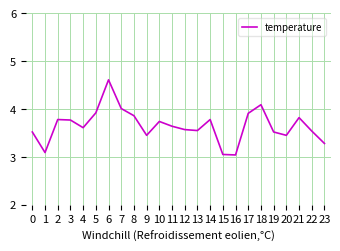

What is the difference between the maximum and minimum values in the temperature series?

1.6